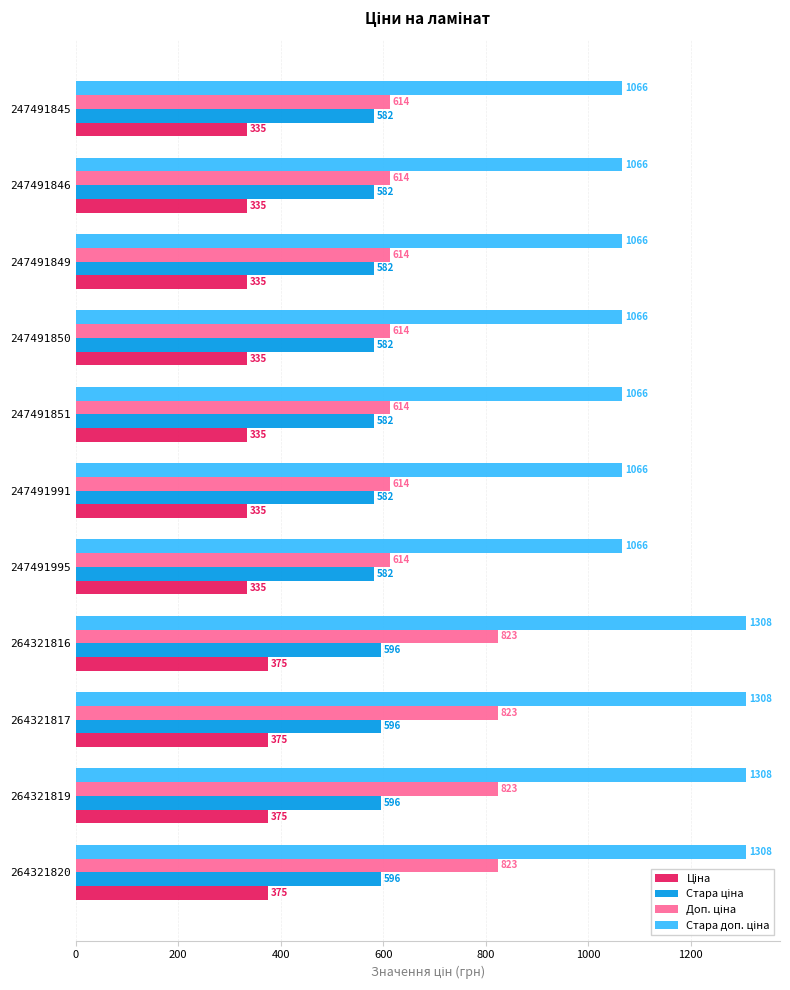

At how many categories does at least one series exceed 440?

11